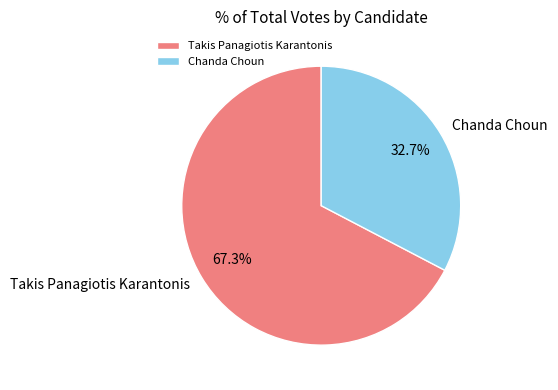

Is it true that Takis Panagiotis Karantonis is 55% of the pie?

False